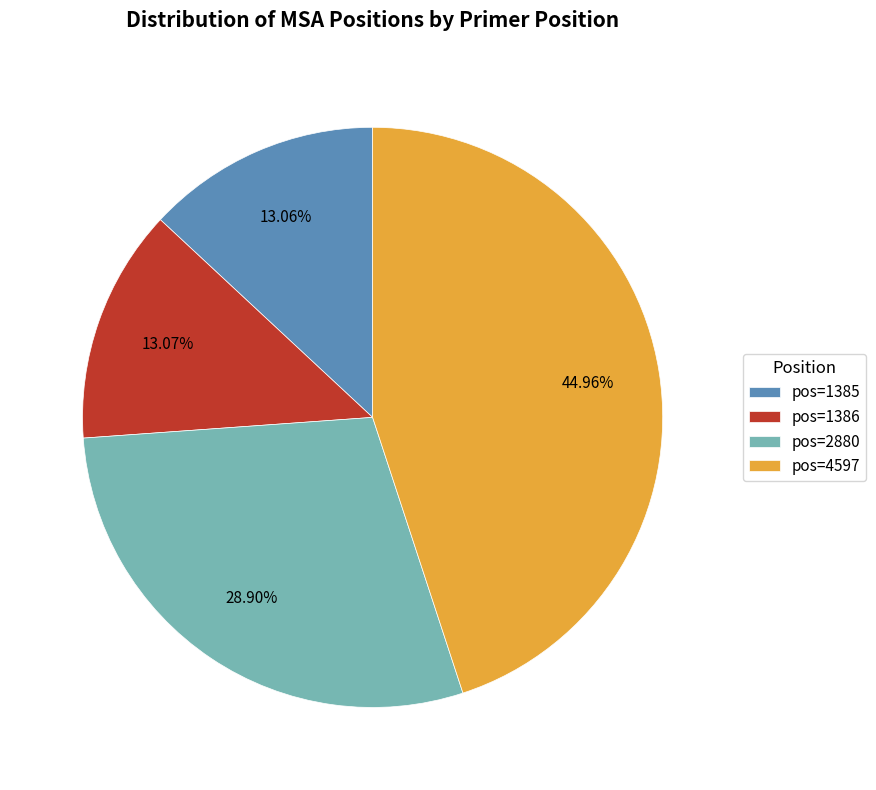

How many slices are in this pie chart?

4